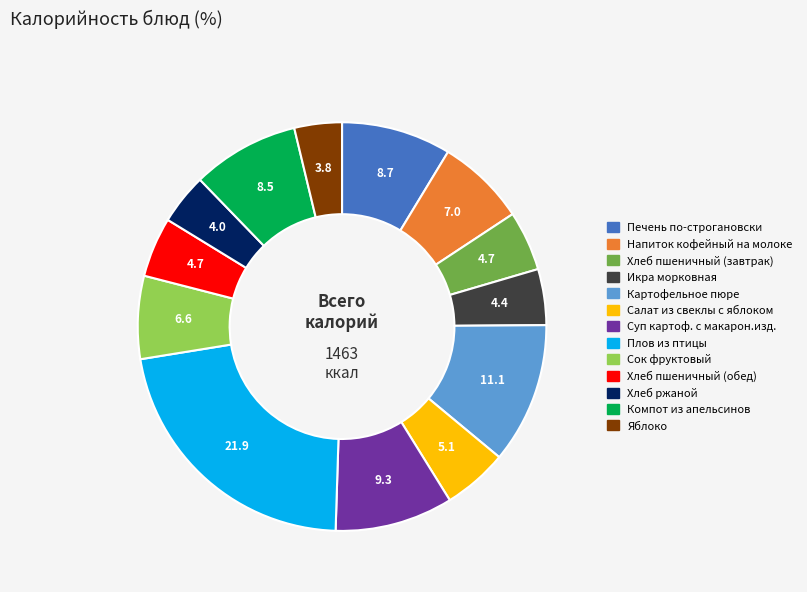

How many slices are in this pie chart?

13